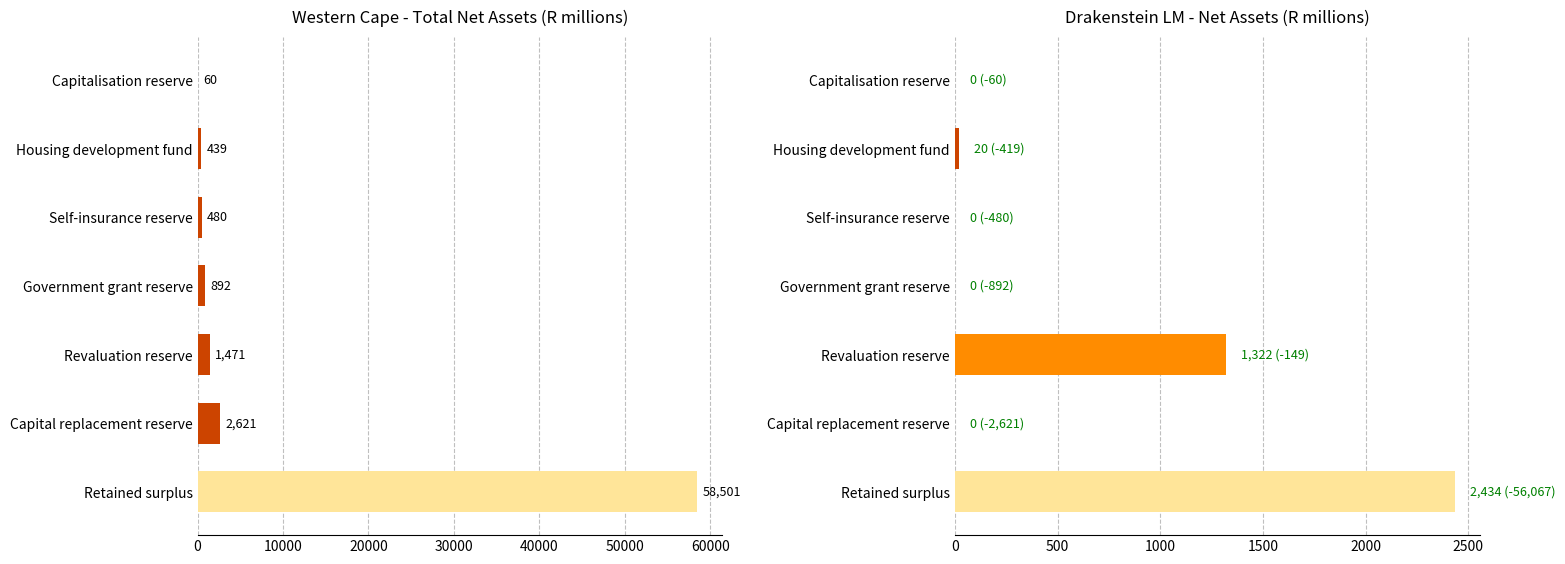

At Capital replacement reserve, list the series in order from smallest to largest.

Drakenstein LM, Western Cape